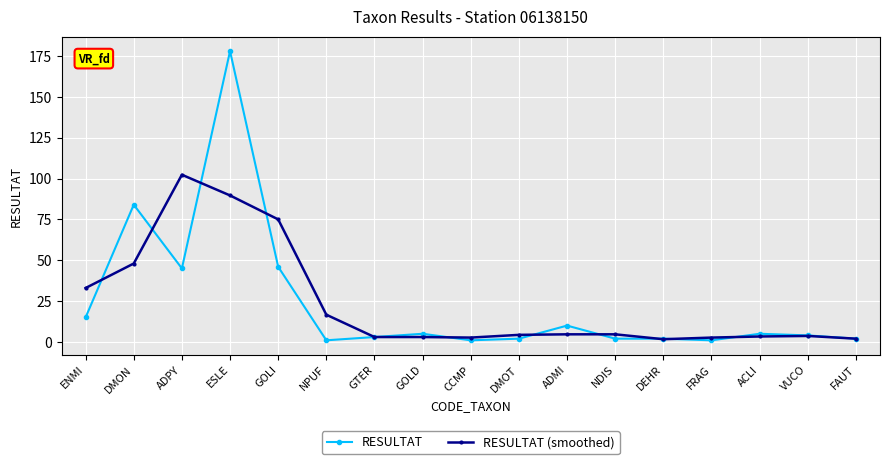

Count the number of data series in this chart.

2